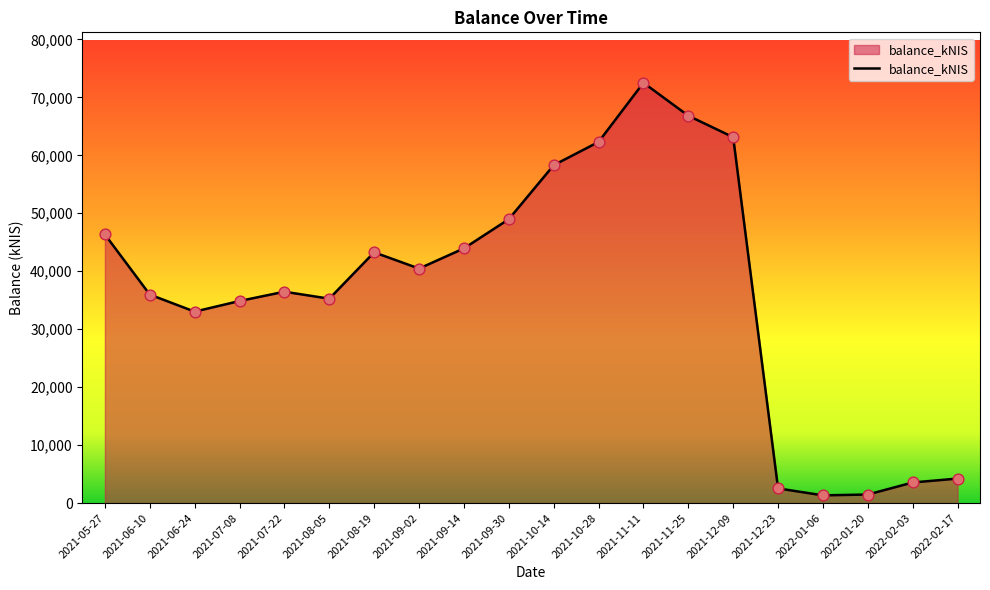

Which has a higher value, 2021-07-08 or 2021-10-28?

2021-10-28